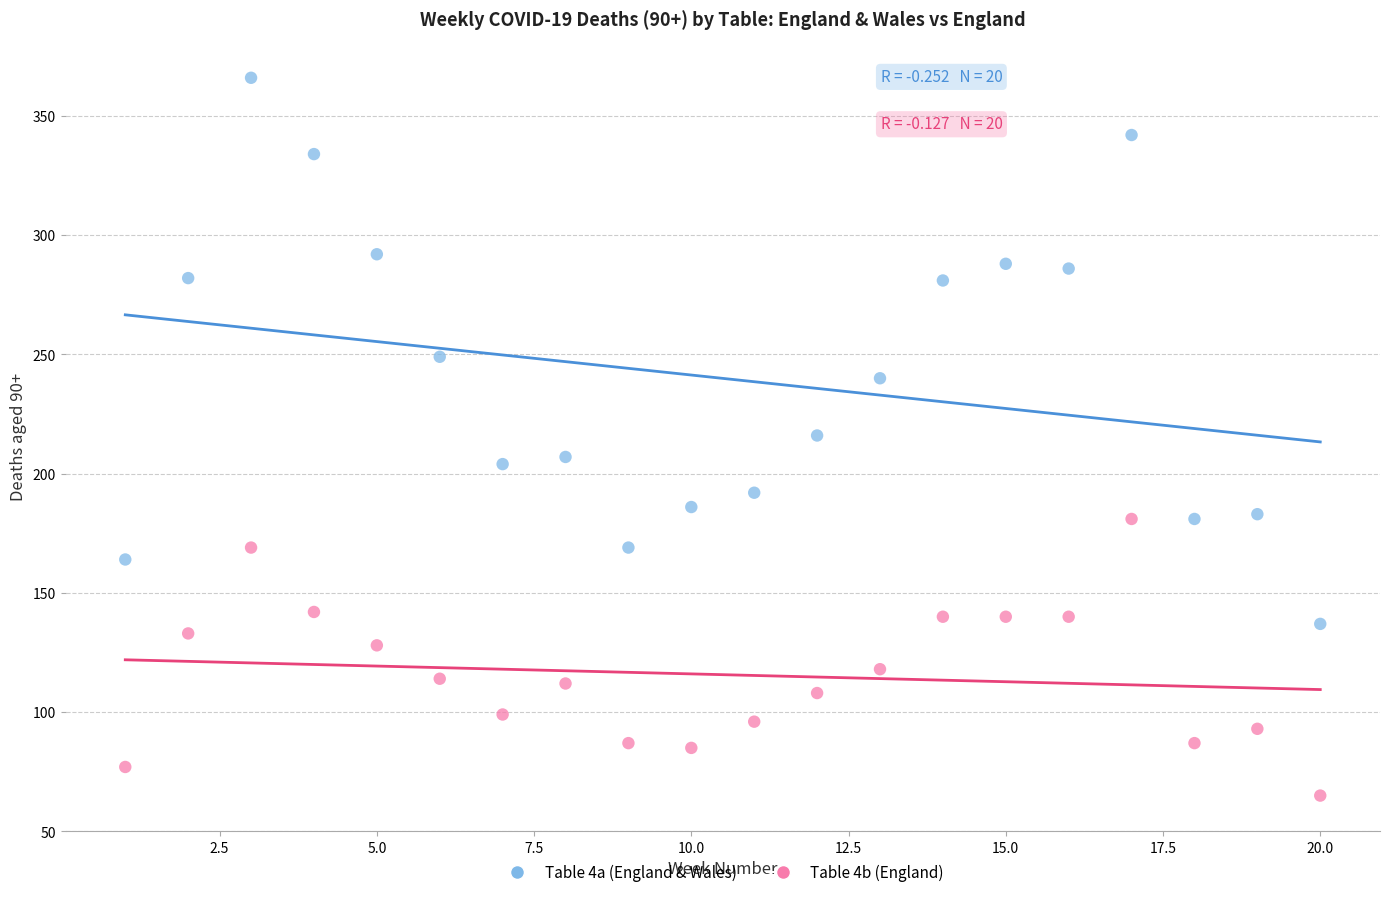

What is the X range (max minus min) for the scatter plot?

19